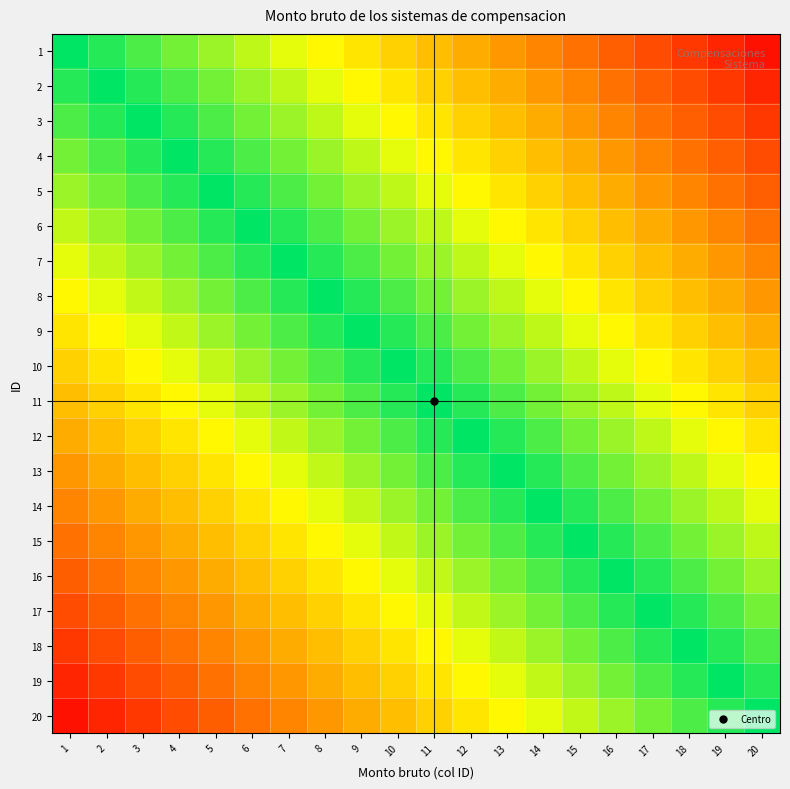

Between 13 and 5, which is larger?

5